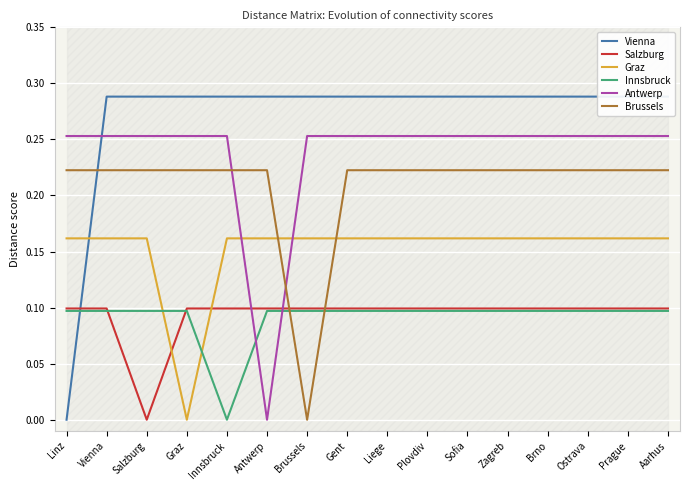

What is the label of the 12th point from the left?

Zagreb